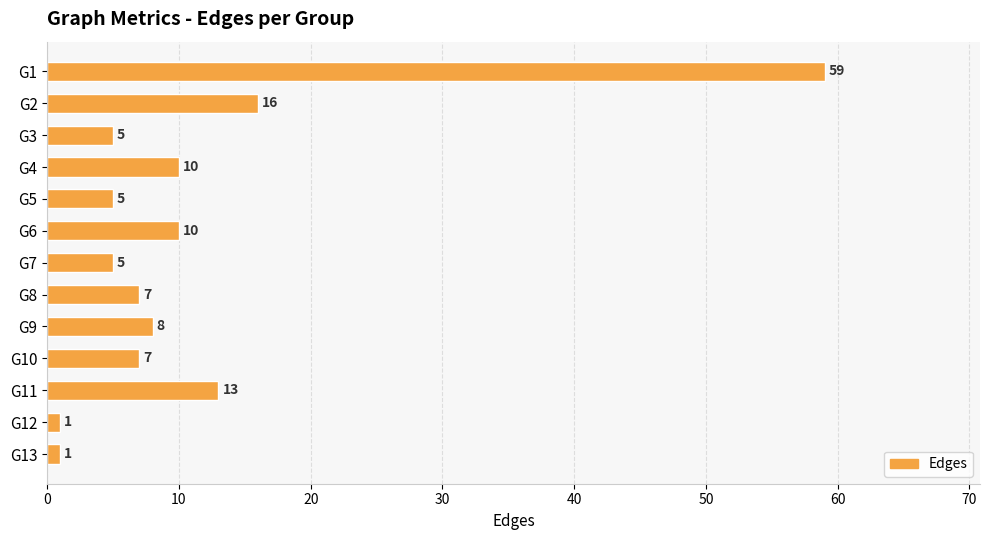

Reading top to bottom, what are all the values shown in this chart?

G1=59	G2=16	G3=5	G4=10	G5=5	G6=10	G7=5	G8=7	G9=8	G10=7	G11=13	G12=1	G13=1